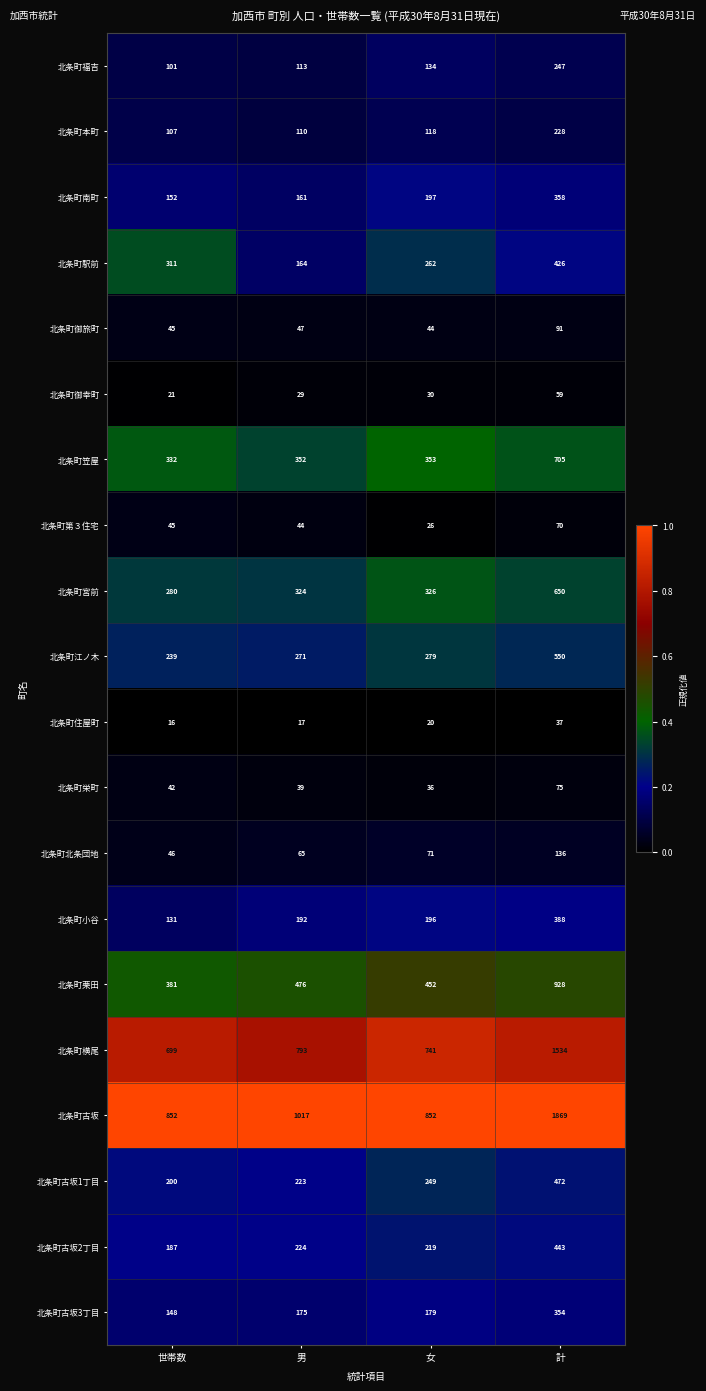

Rank the series at 計 from highest to lowest value.

北条町古坂, 北条町横尾, 北条町栗田, 北条町笠屋, 北条町宮前, 北条町江ノ木, 北条町古坂1丁目, 北条町古坂2丁目, 北条町駅前, 北条町小谷, 北条町南町, 北条町古坂3丁目, 北条町福吉, 北条町本町, 北条町北条団地, 北条町御旅町, 北条町栄町, 北条町第３住宅, 北条町御幸町, 北条町住屋町